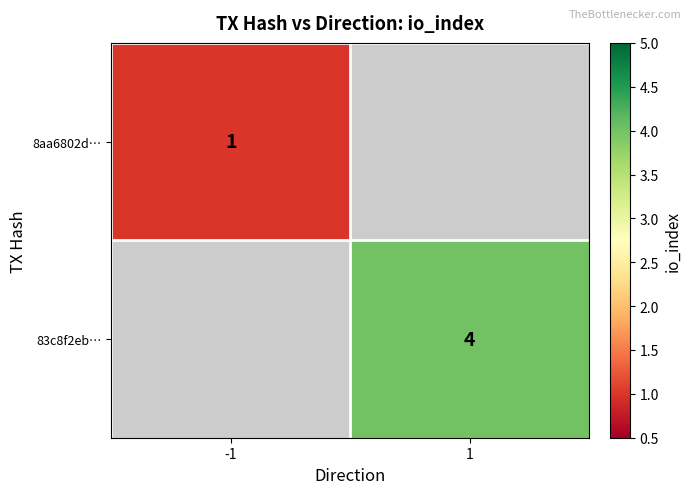

Is the value of 8aa6802d… at -1 greater than the value of 83c8f2eb… at 1?

No